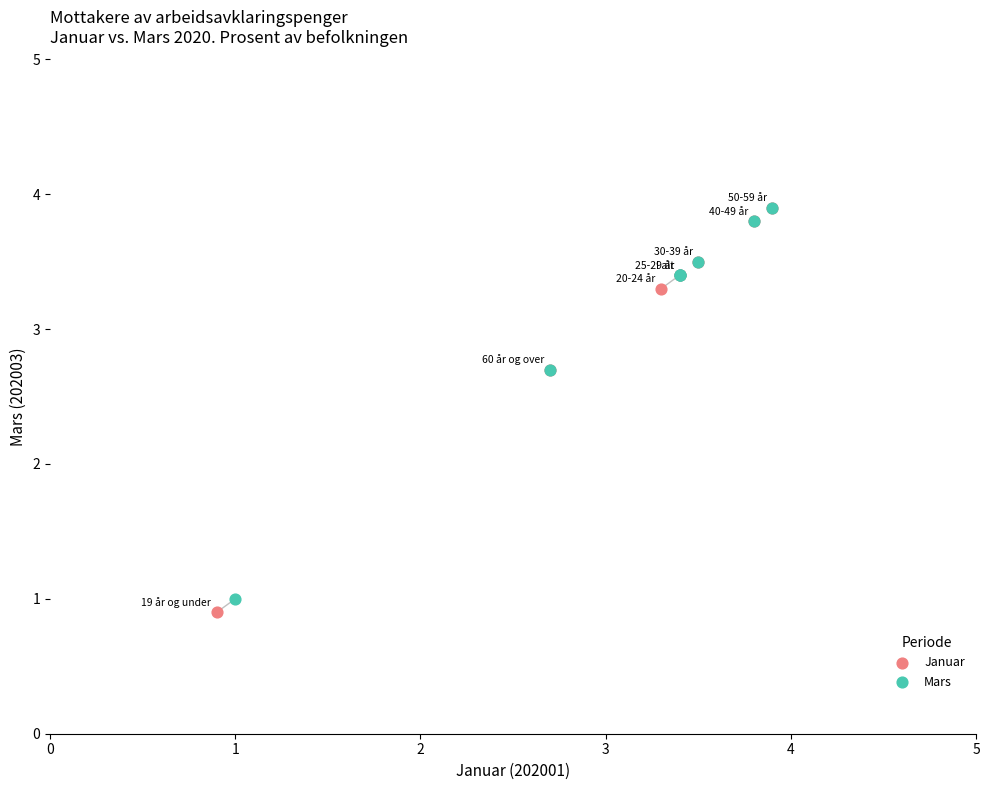

Which series has the largest Y range (max minus min)?

Januar